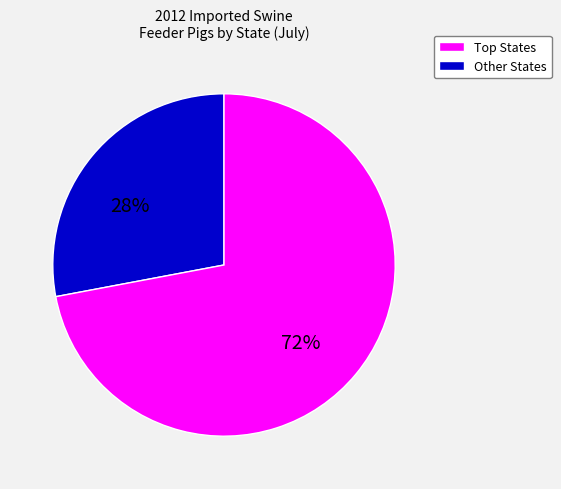

To the nearest percent, what is the average slice percentage?

50%